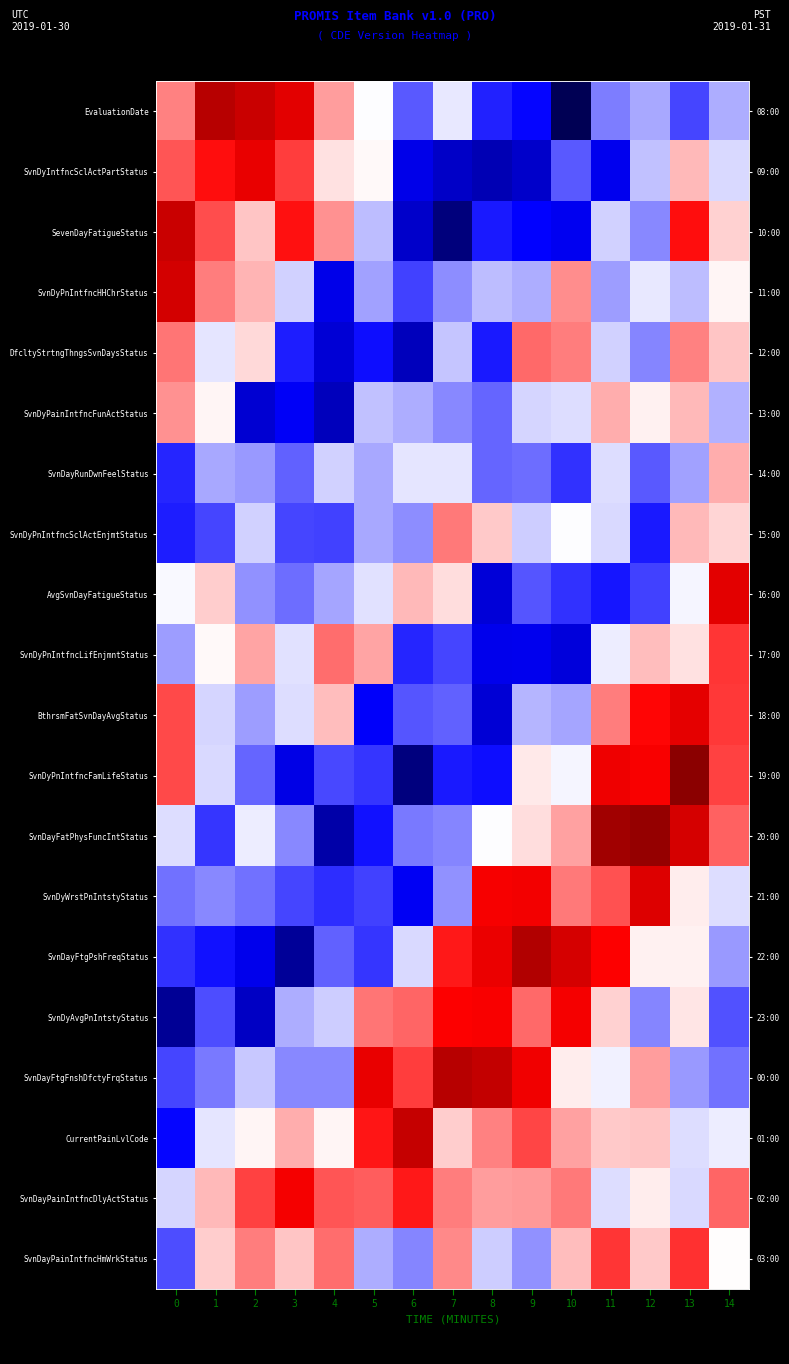

How many data points does each series have?

15